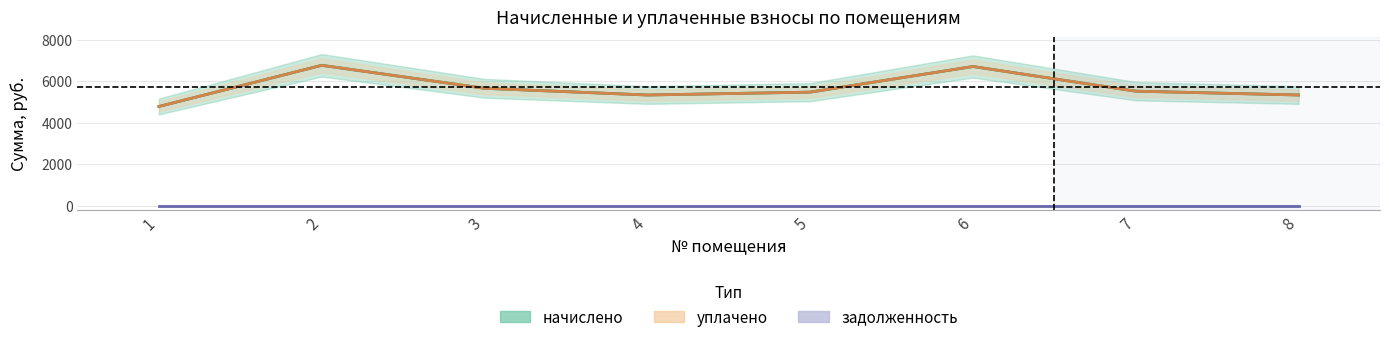

At which category is the sum across all series the highest?

2